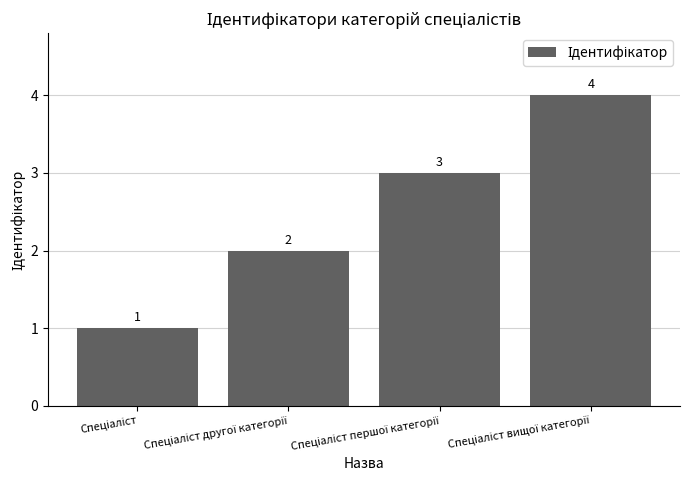

What is the greatest value displayed?

4